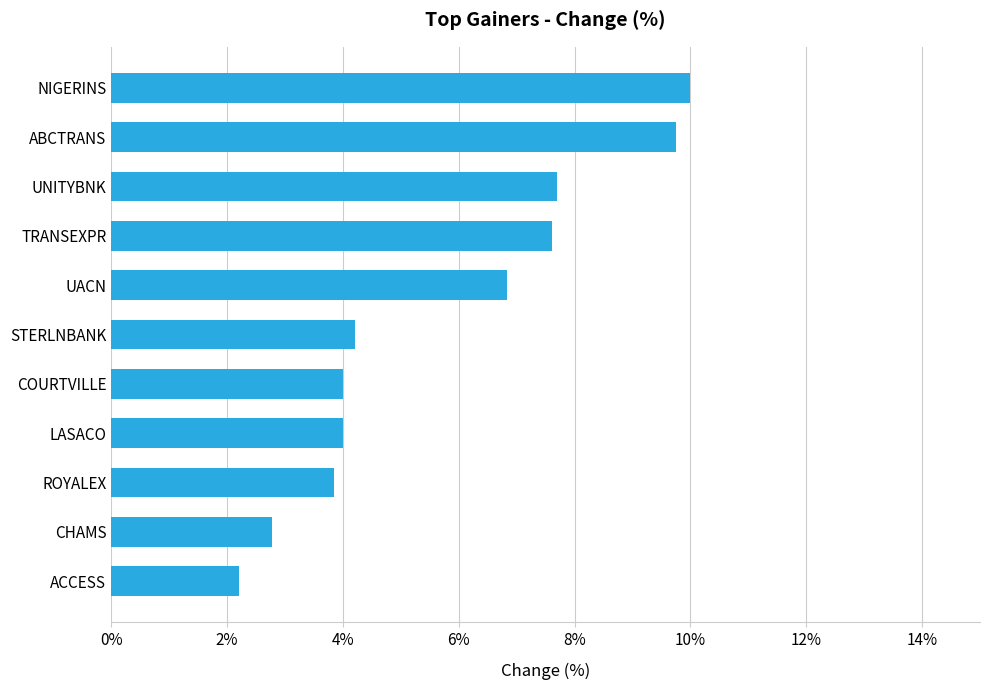

Between STERLNBANK and ACCESS, which is larger?

STERLNBANK